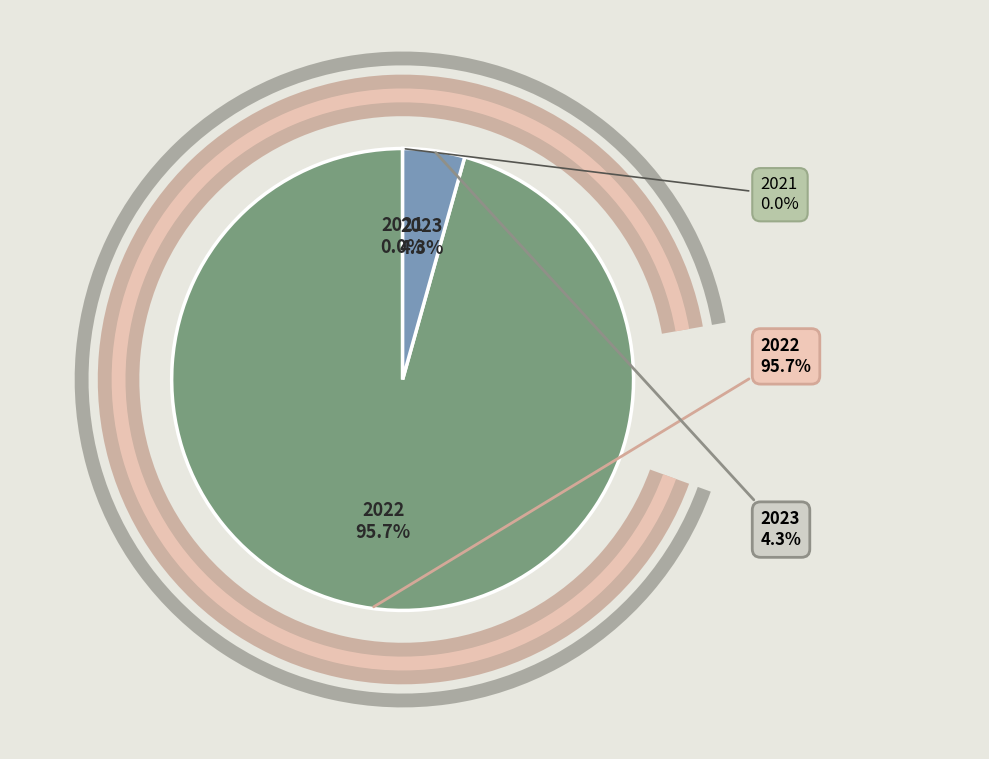

What is the smallest slice in the pie chart?

2021